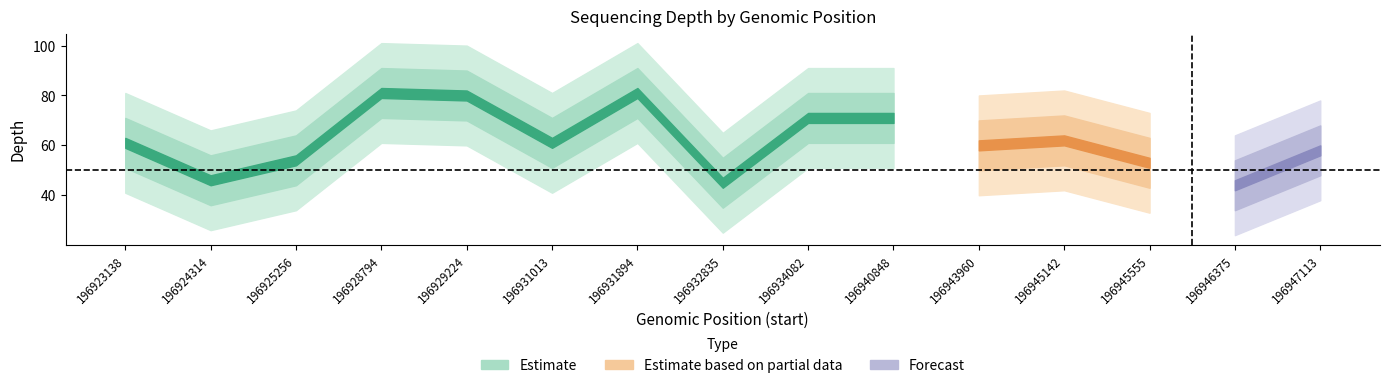

At which category does the chart reach its peak across all series?

196928794